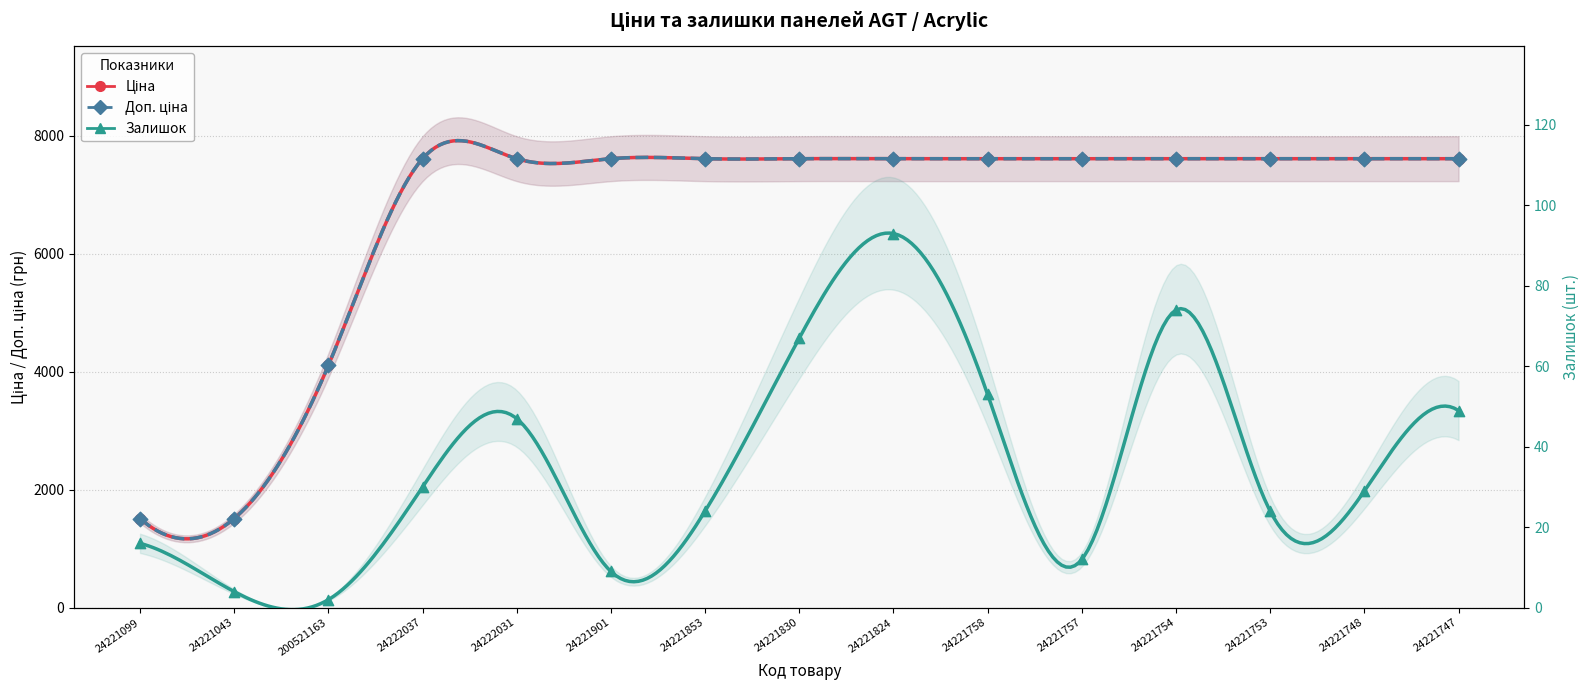

Is the value of Доп. ціна at 24221853 greater than the value of Залишок at 24221824?

Yes